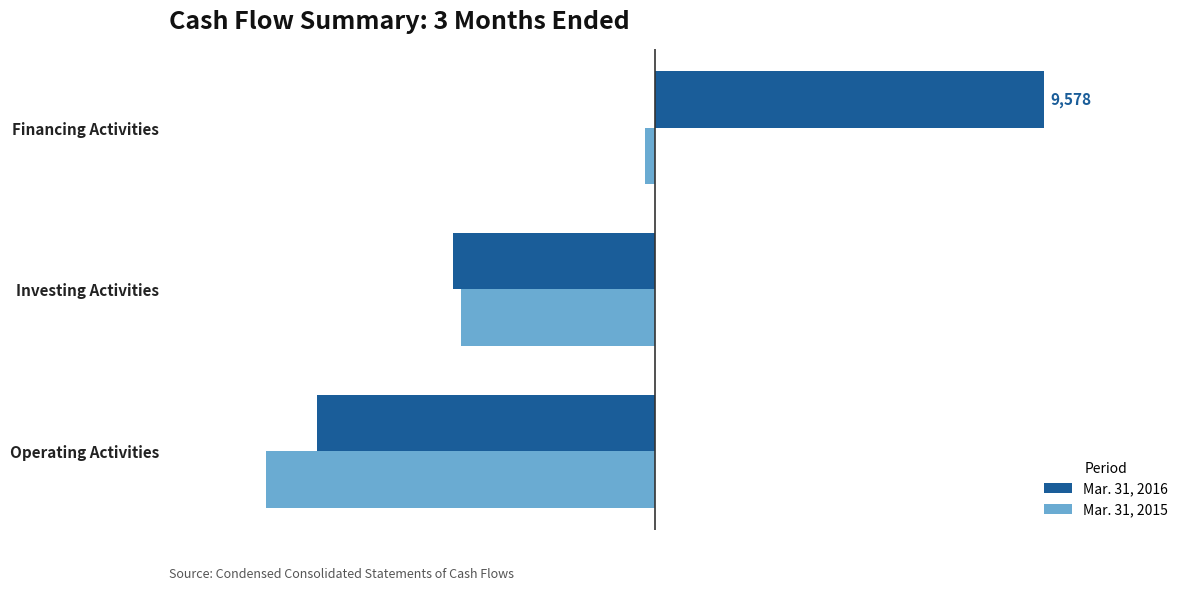

What is the maximum value shown in the chart?

9578